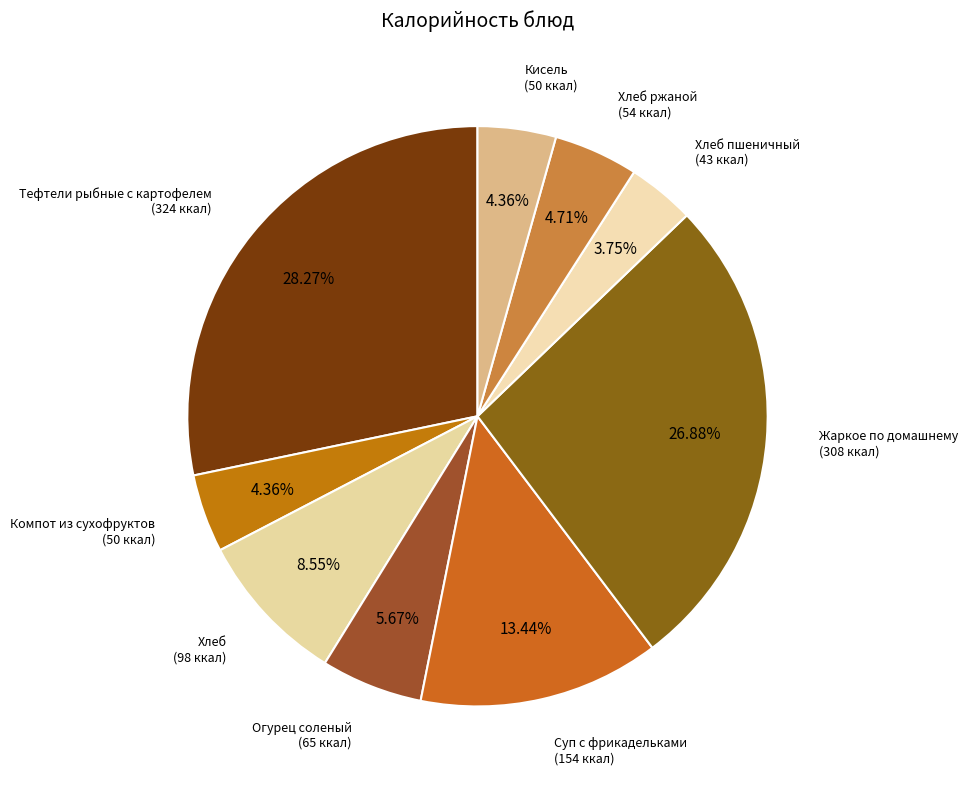

To the nearest percent, what is the combined percentage of Компот из сухофруктов and Суп с фрикадельками?

18%